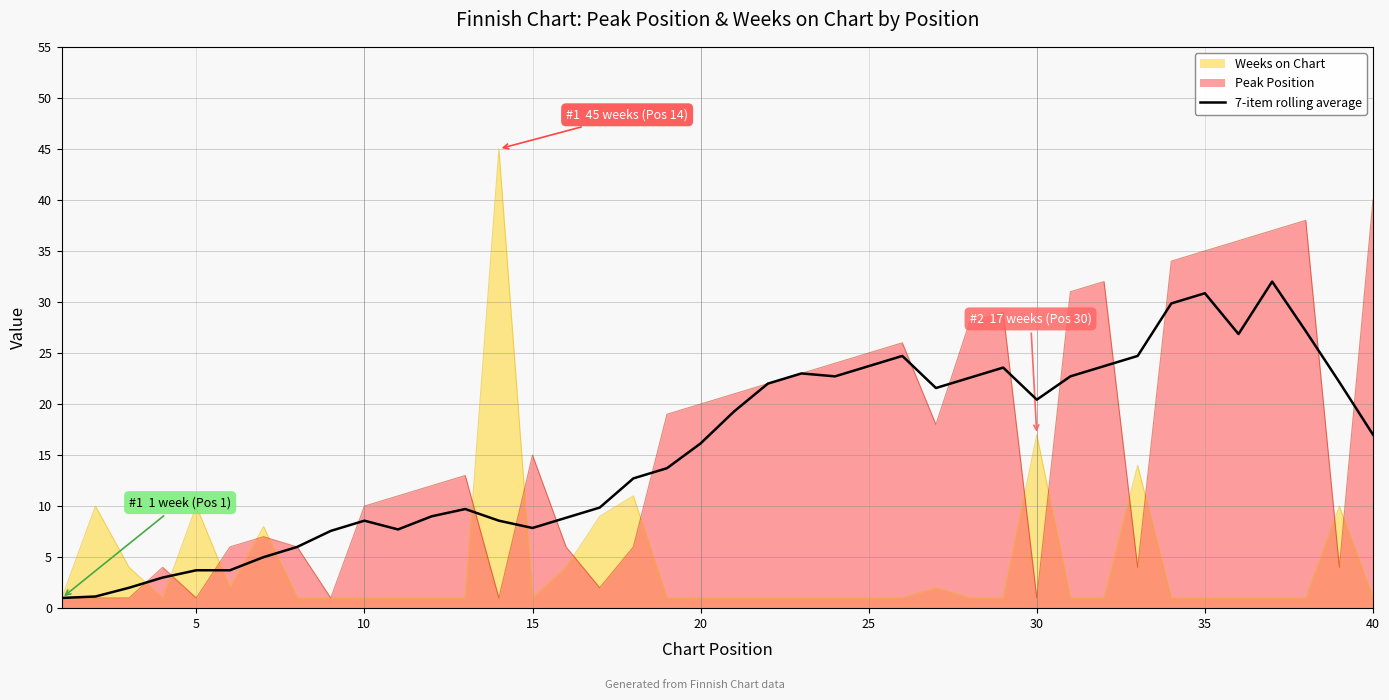

List the series in order of their peak value, highest first.

Weeks on Chart, Peak Position, 7-item rolling average